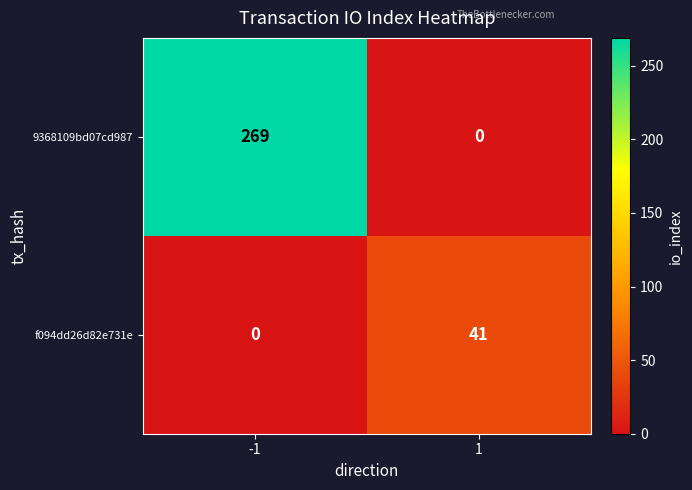

What is the greatest value displayed?

269